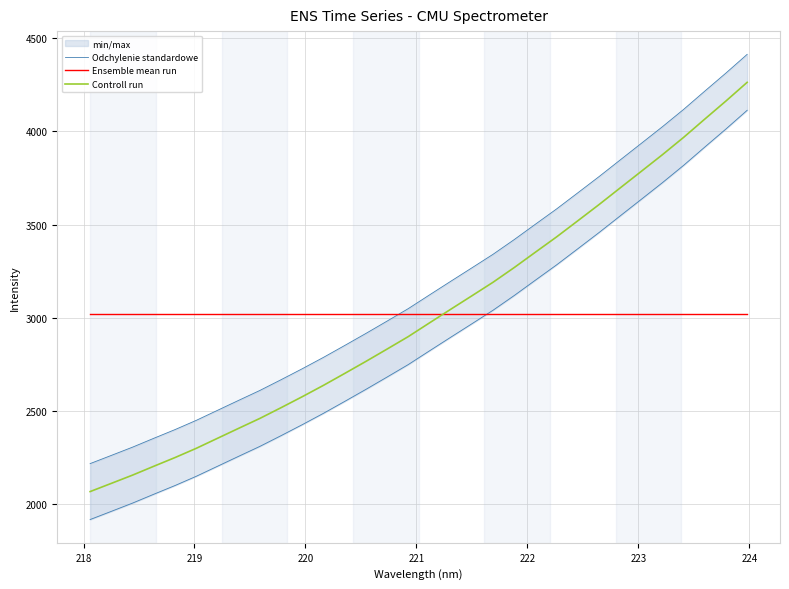

What is the average value of the Ensemble mean run series?

3018.1